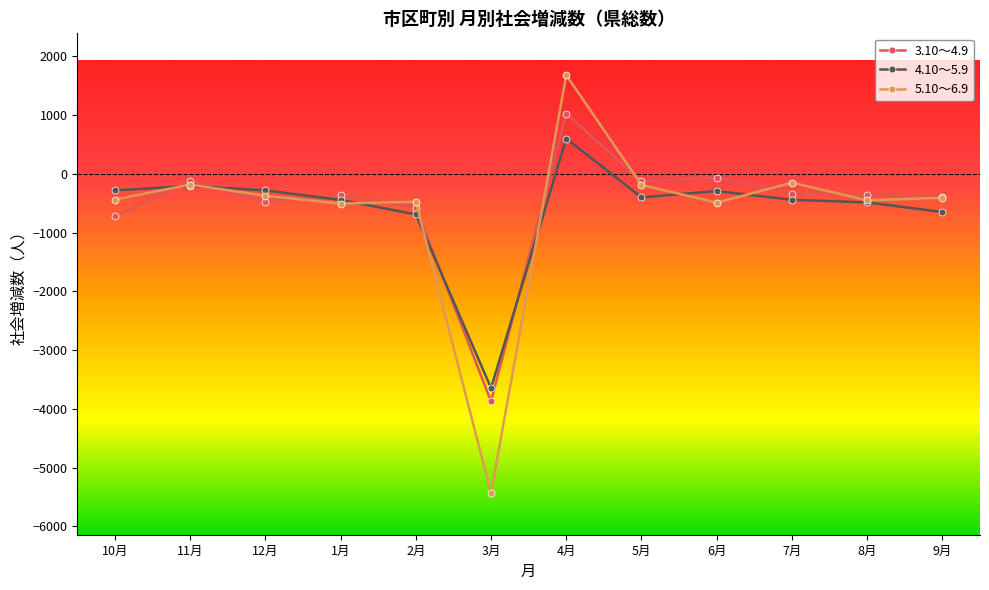

The value of 4.10～5.9 at 12月 is -283. True or false?

True